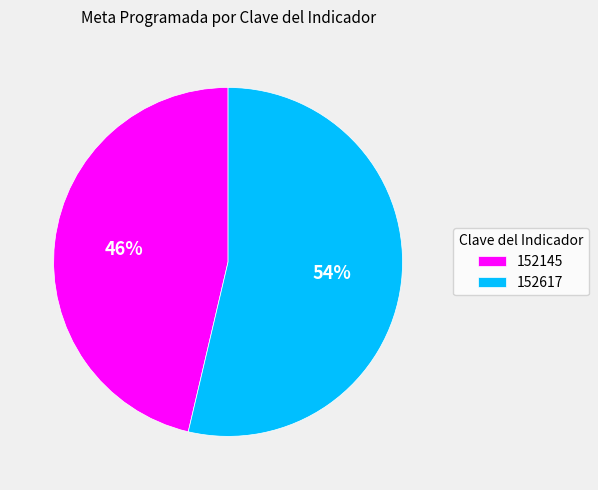

True or false: 152617 accounts for 54% of the total.

True